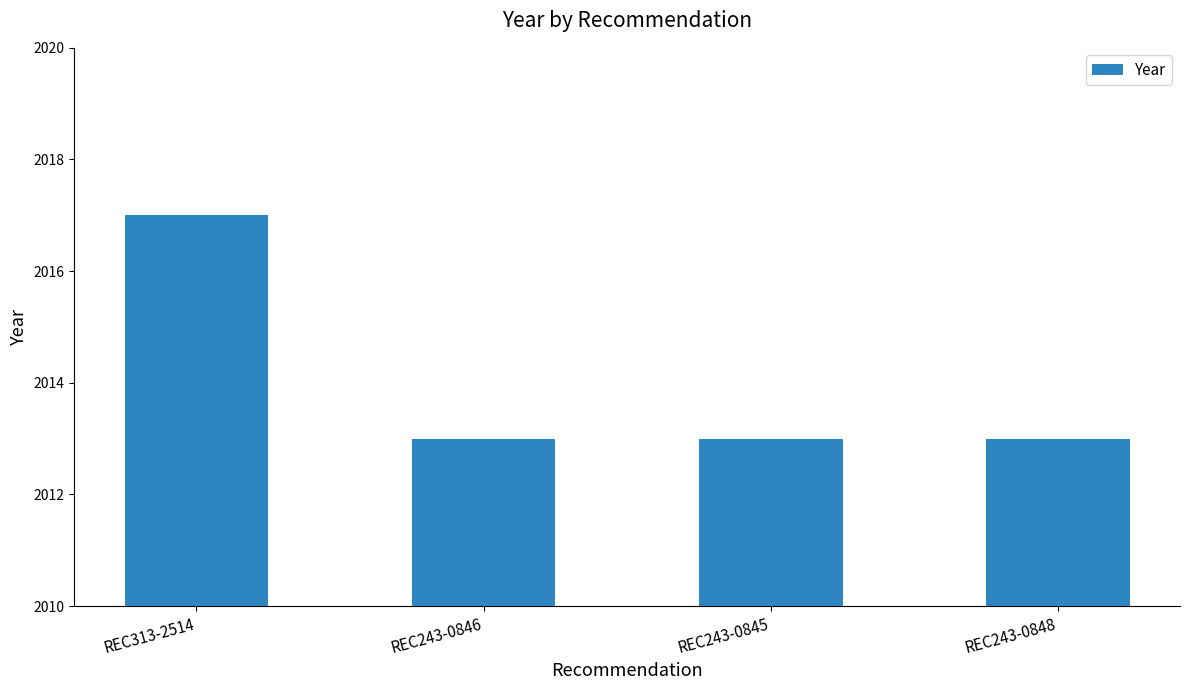

How many bars are there in total?

4